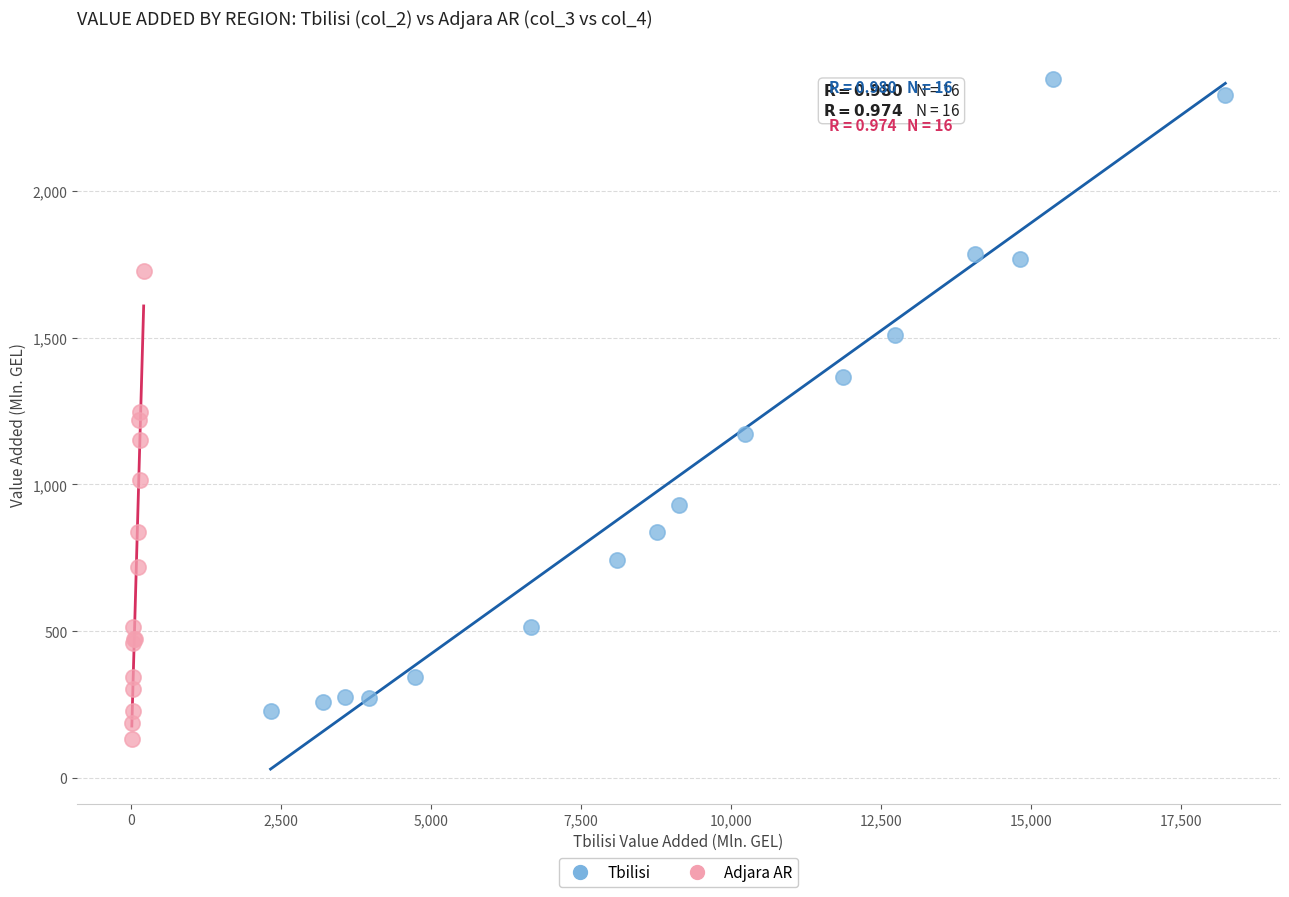

Which series contains the highest Y value?

Tbilisi